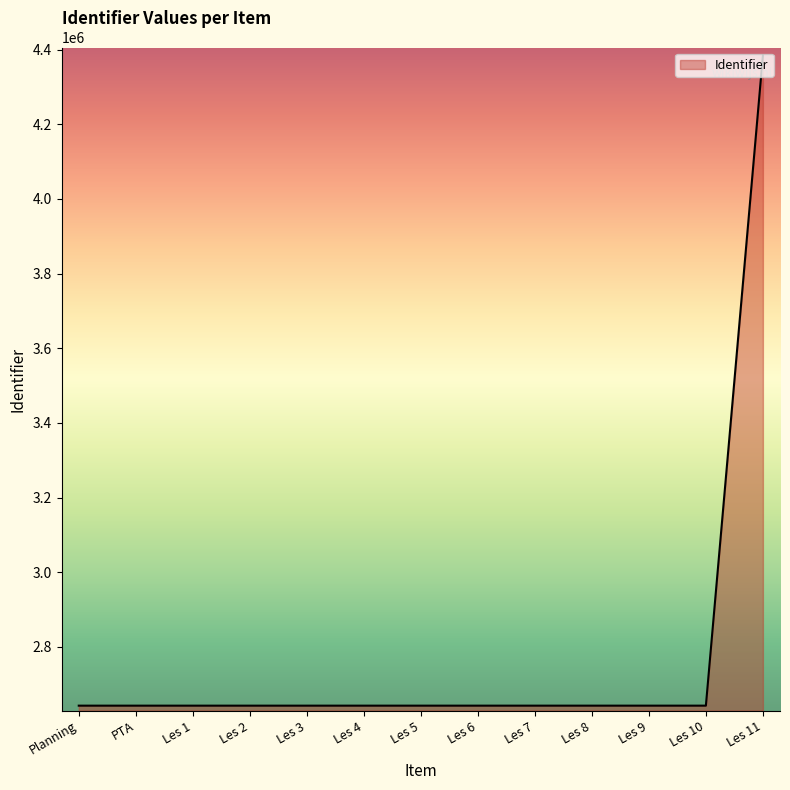

Approximately how many times larger is the value at Les 7 compared to PTA?

1.0